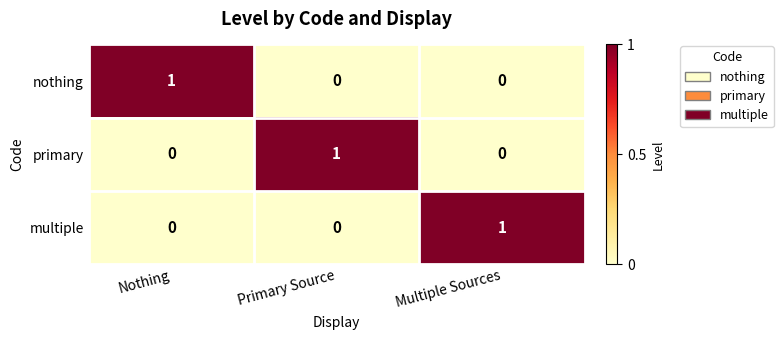

Which category has the highest value in the nothing series?

Nothing